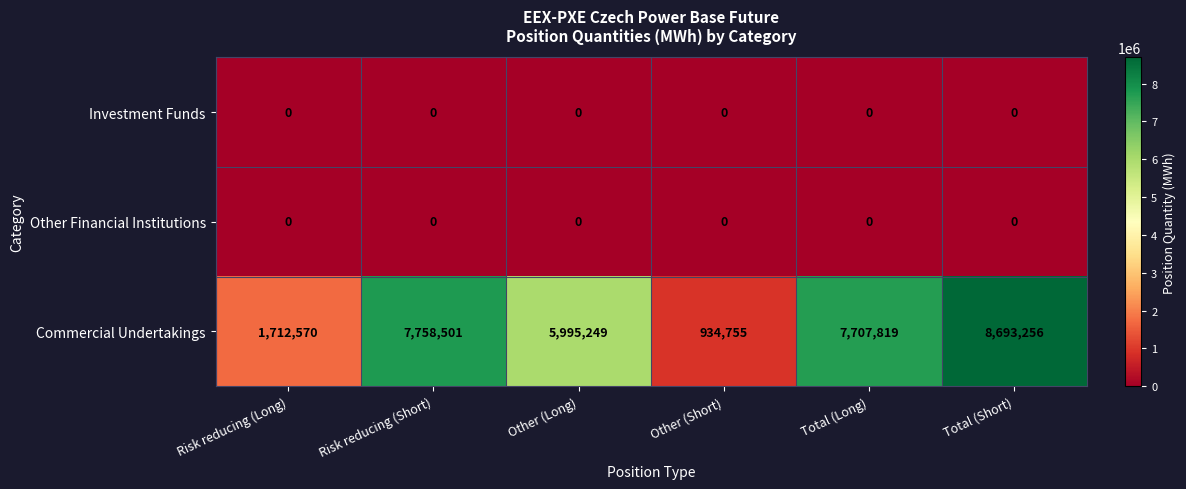

Which series changed the most between Risk reducing (Short) and Total (Short)?

Commercial Undertakings